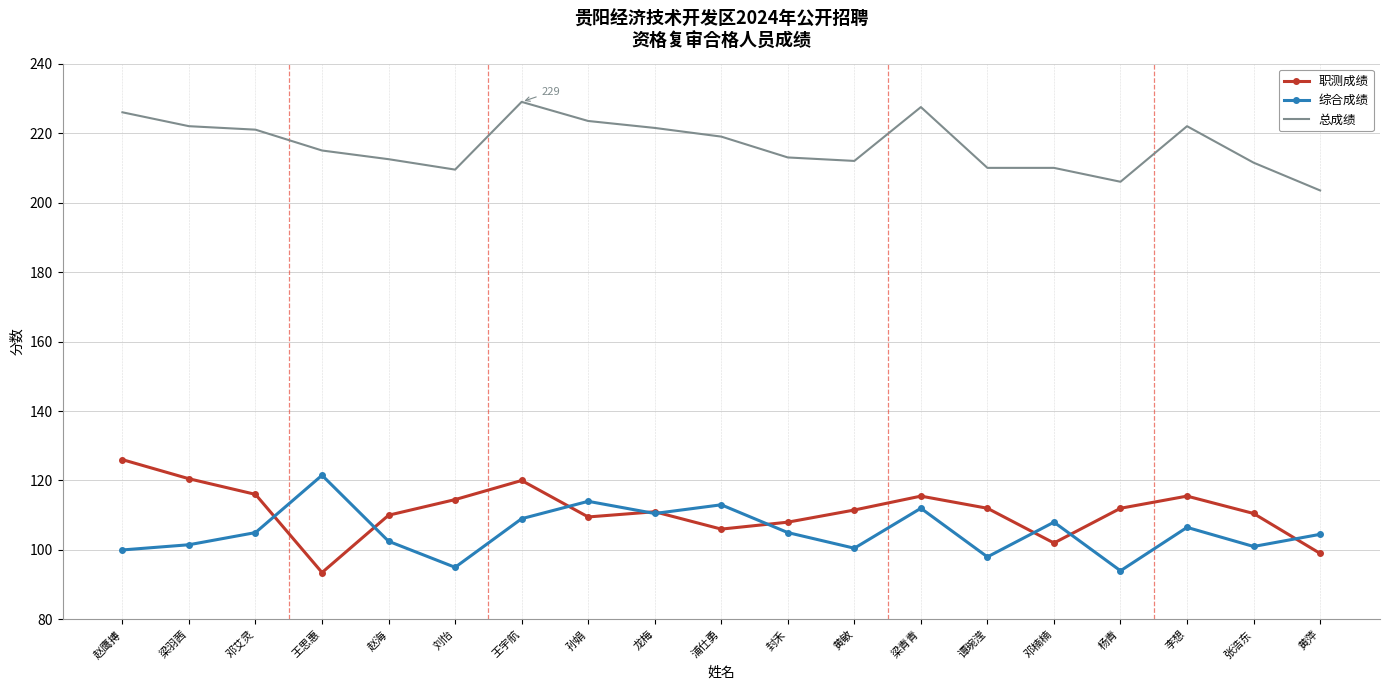

What value does the 综合成绩 series have at 浦仕勇?

113.0